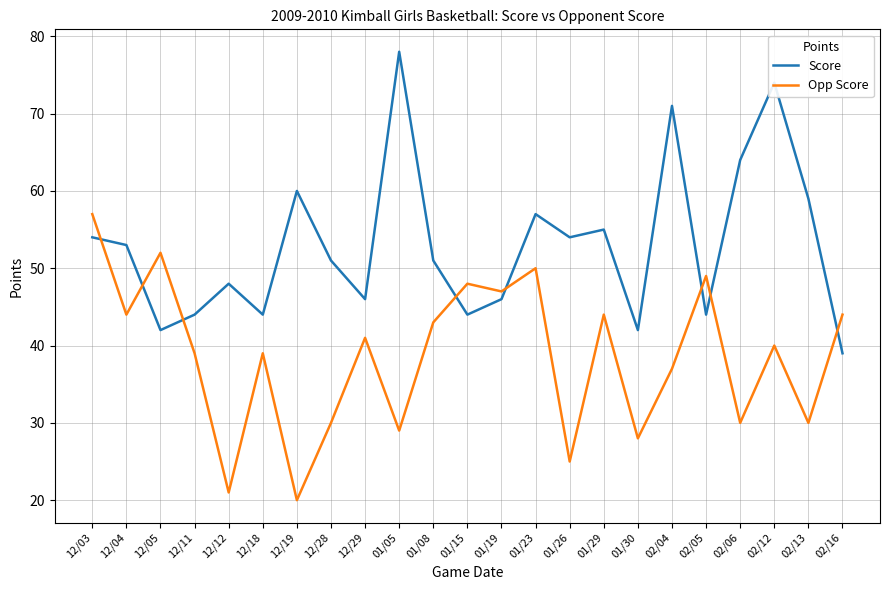

Which series changed the most between 01/19 and 01/30?

Opp Score